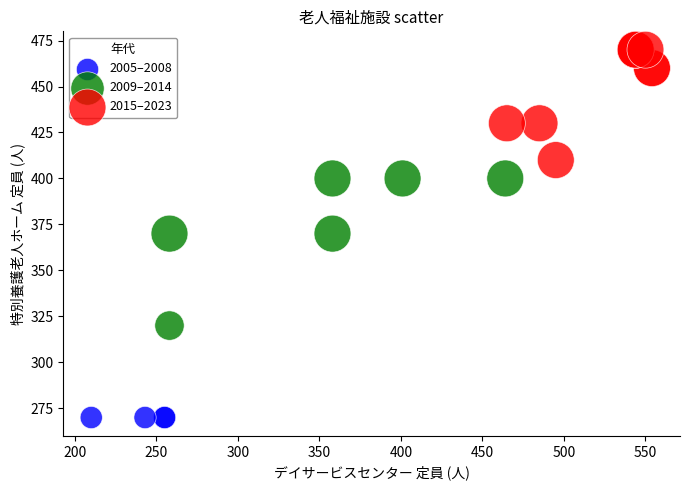

Which series reaches the maximum Y coordinate?

2015–2023